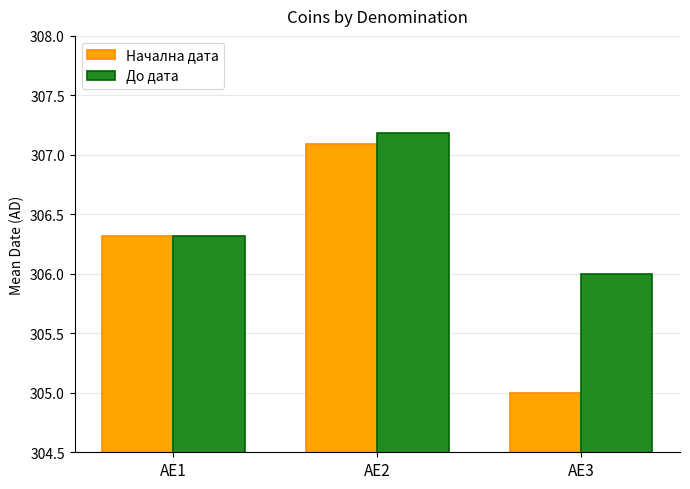

What is the sum of all До дата values?

919.5